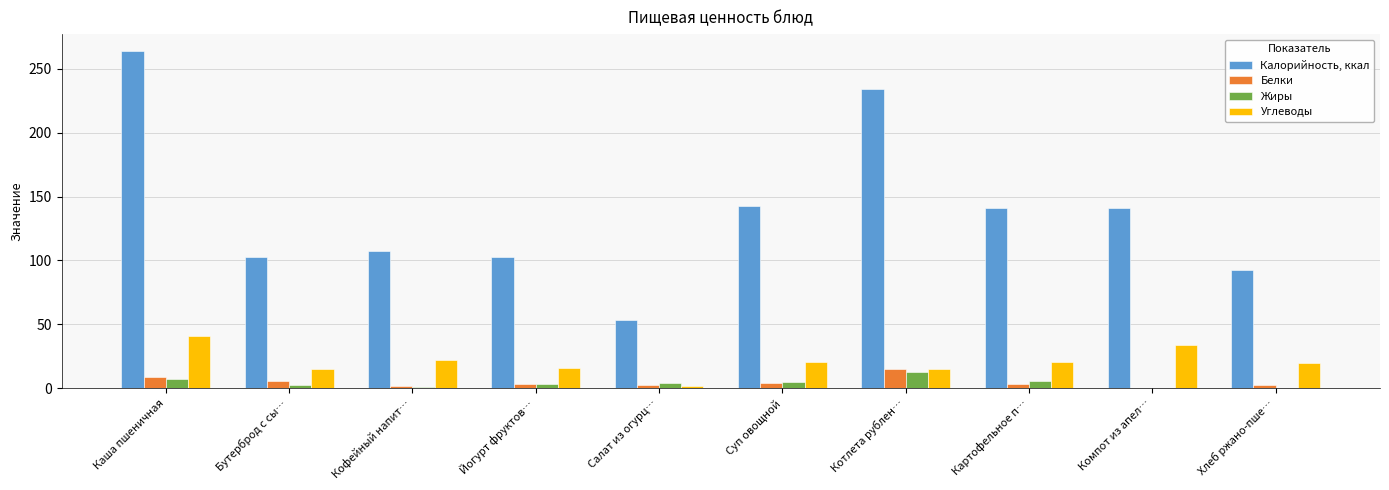

At which category is the sum across all series the highest?

Каша пшеничная